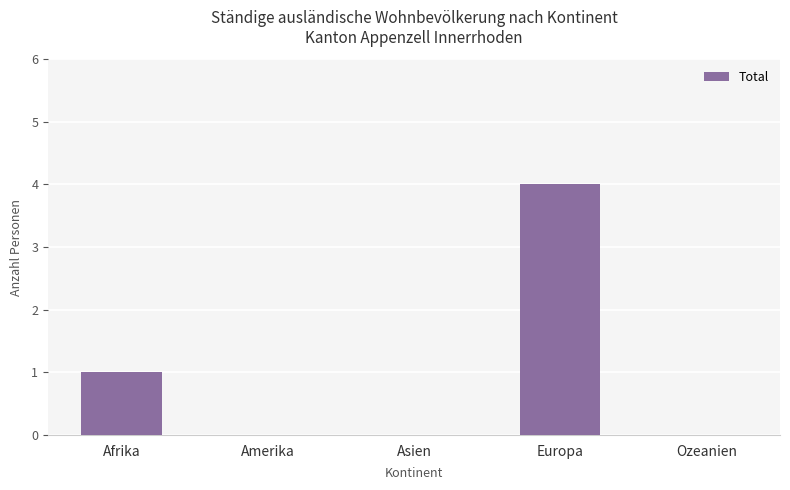

Count the number of data series in this chart.

1